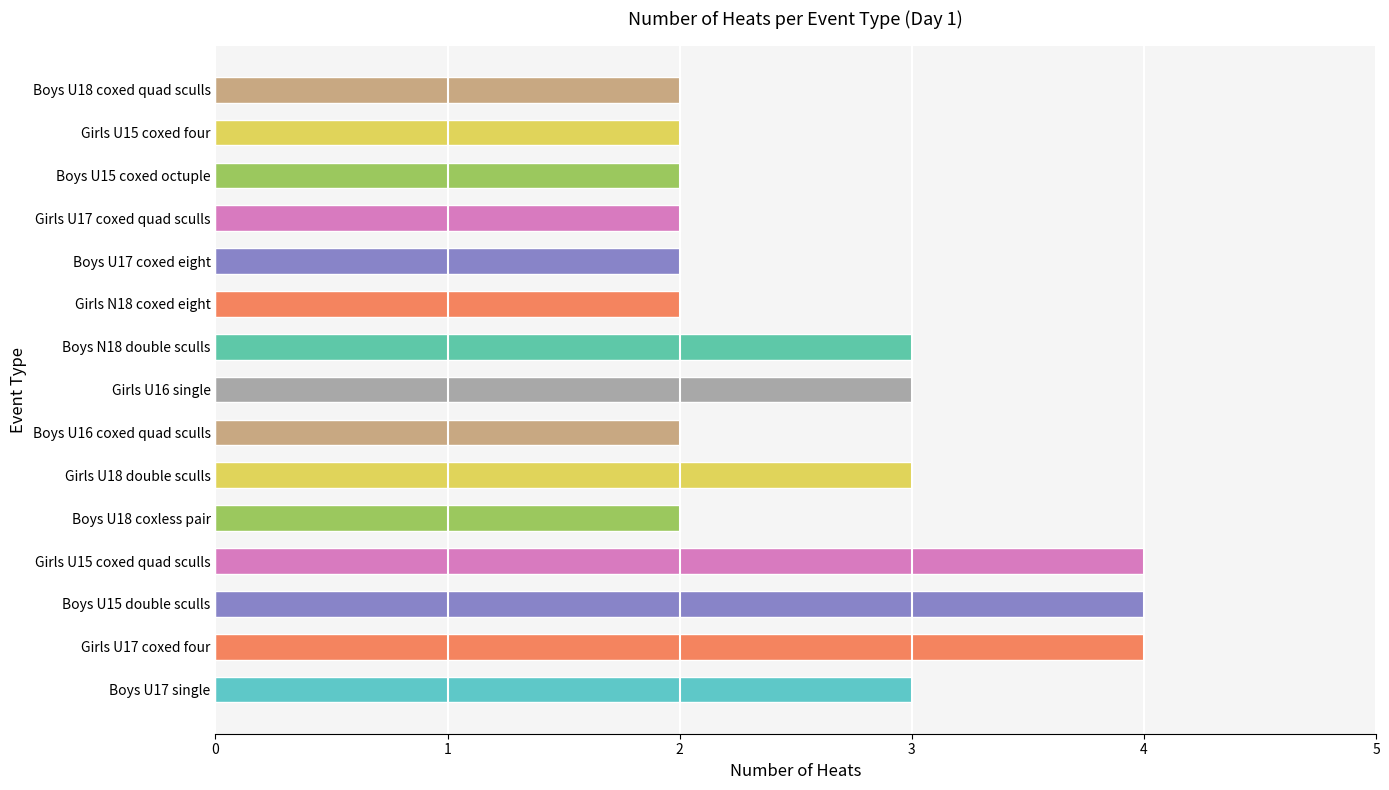

Approximately how many times larger is the value at Girls U17 coxed four compared to Girls U16 single?

1.3